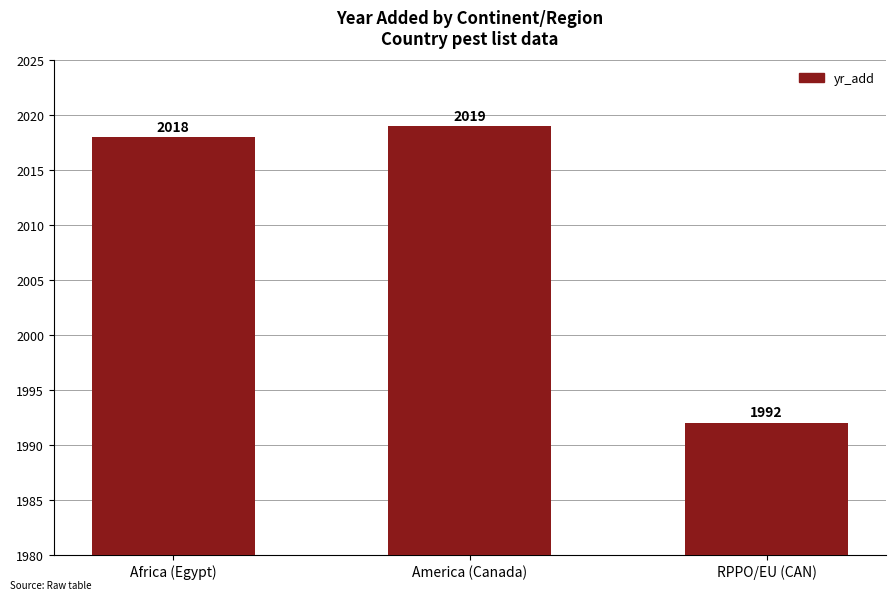

What value does the data have at America (Canada)?

2019